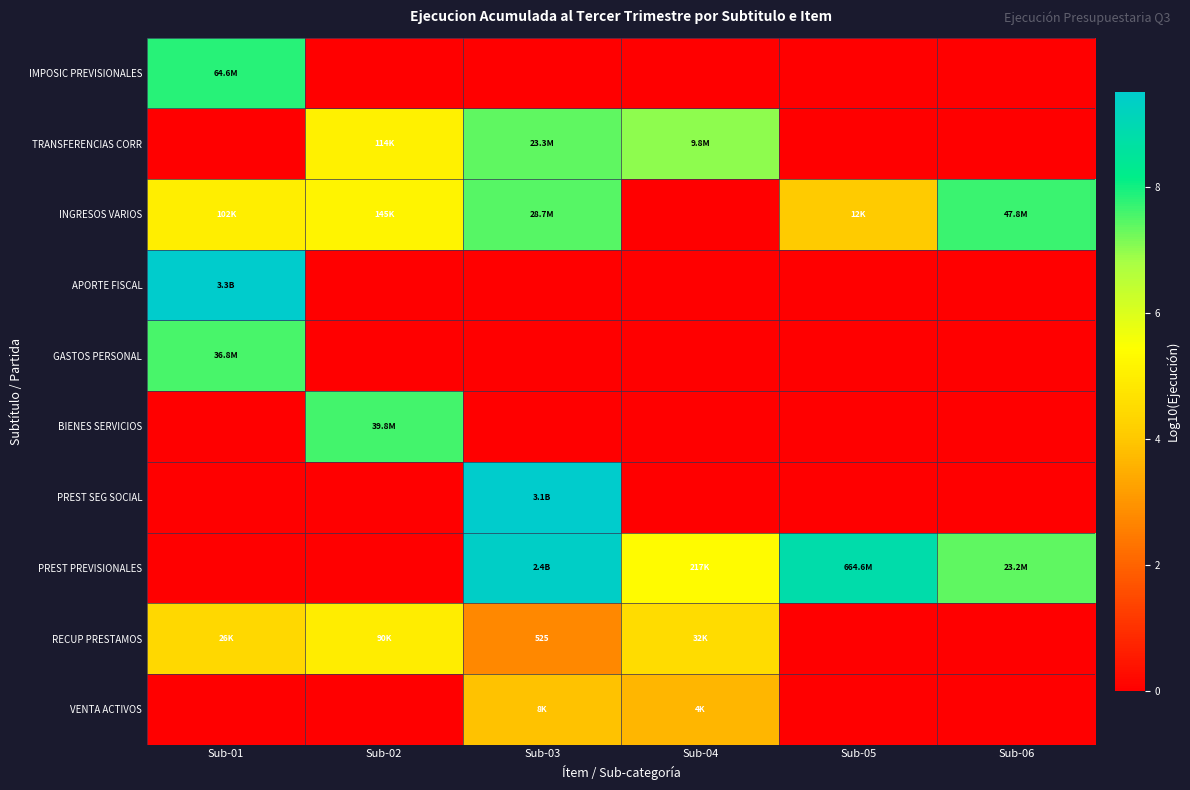

What is the total value across all series at Sub-01?

34.3